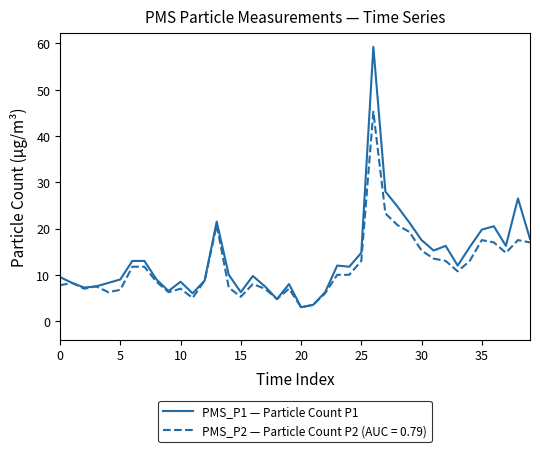

What is the smallest value displayed?

3.0